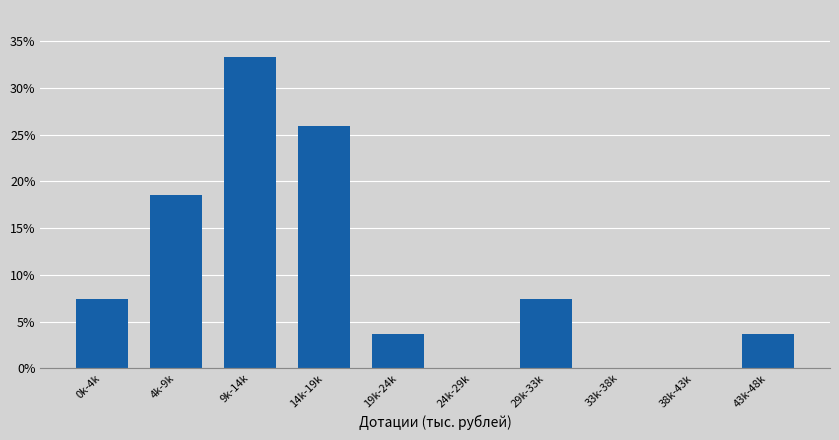

Reading left to right, what are all the values shown in this chart?

0k-4k=7.4	4k-9k=18.5	9k-14k=33.3	14k-19k=25.9	19k-24k=3.7	24k-29k=0.0	29k-33k=7.4	33k-38k=0.0	38k-43k=0.0	43k-48k=3.7